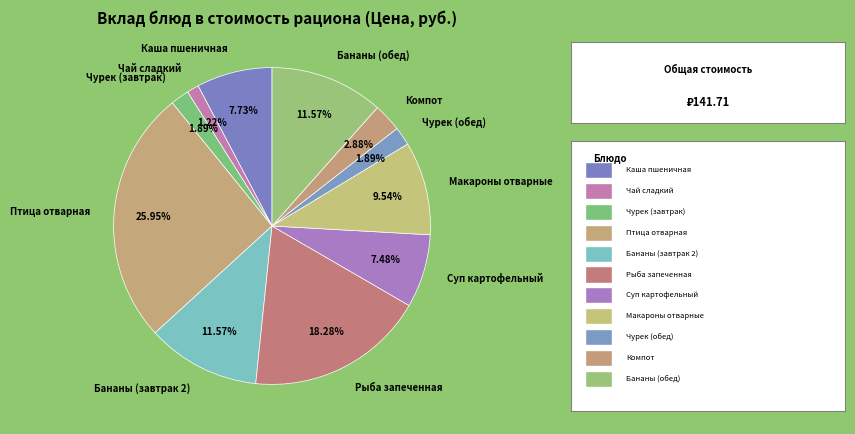

What portion of the pie excludes Компот?

97.1%